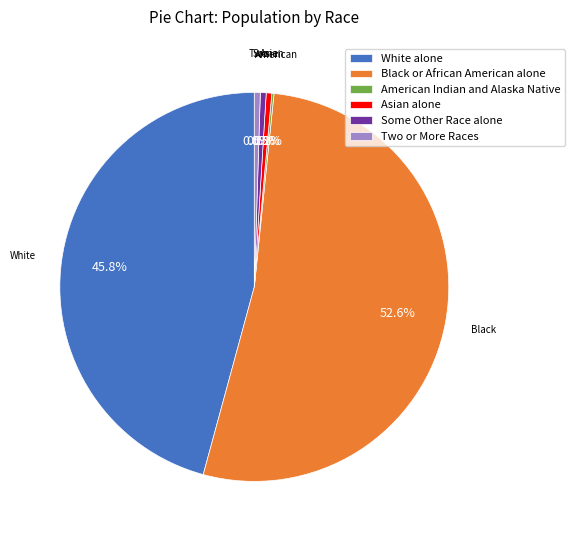

Which category has the biggest portion of the pie?

Black or African American alone